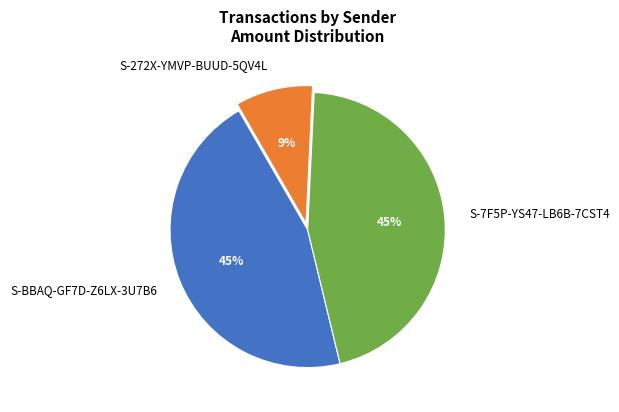

Does S-272X-YMVP-BUUD-5QV4L represent more than half of the total?

No